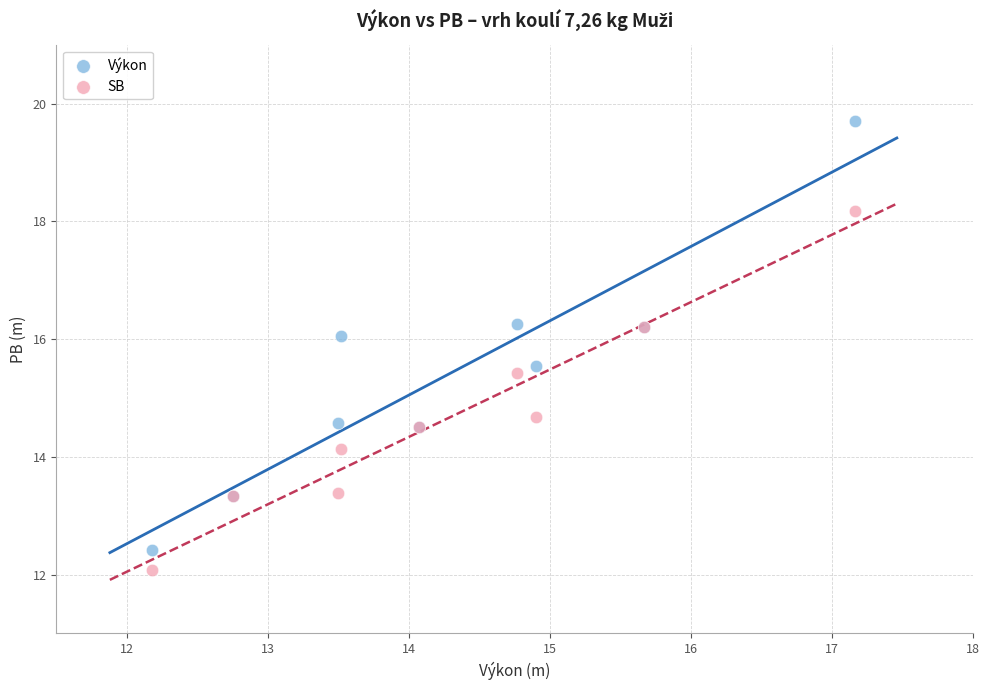

Which series contains the highest Y value?

Výkon